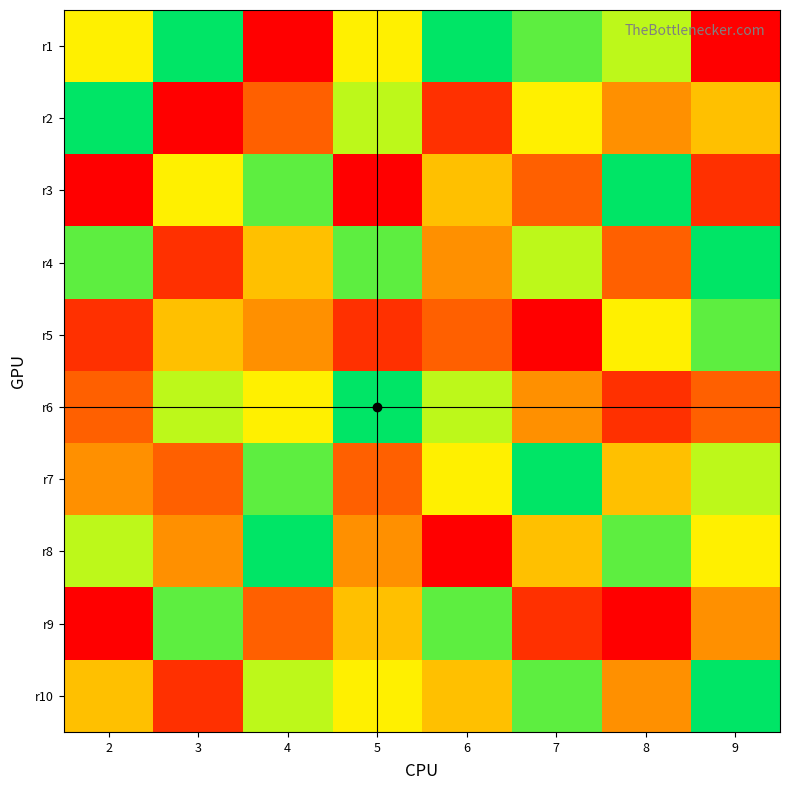

Between 4 and 9, which series saw the biggest shift?

r3